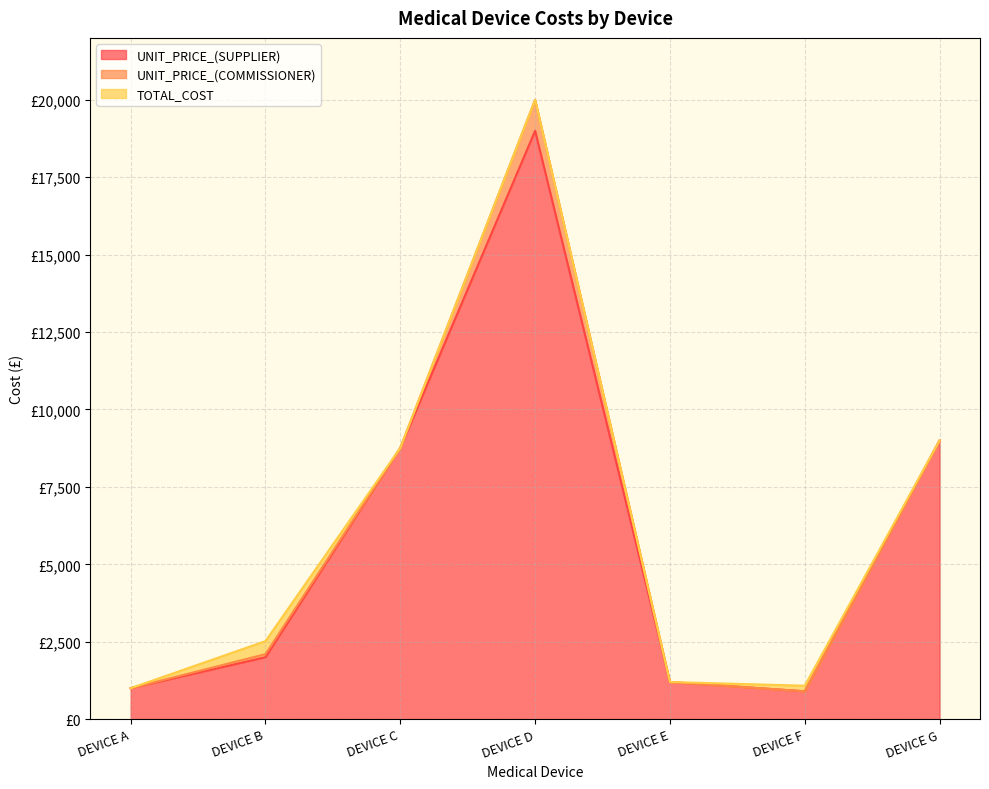

Does the chart display data point markers on the line(s)?

No